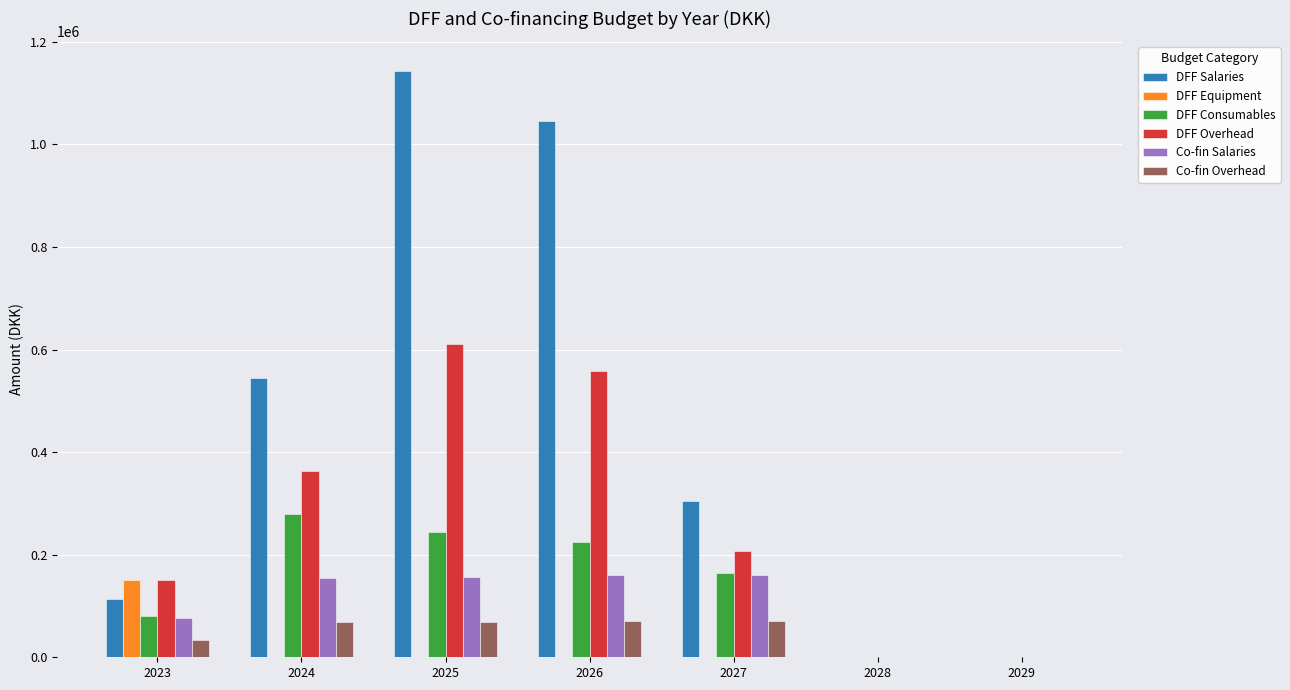

Which series changed the most between 2024 and 2026?

DFF Salaries